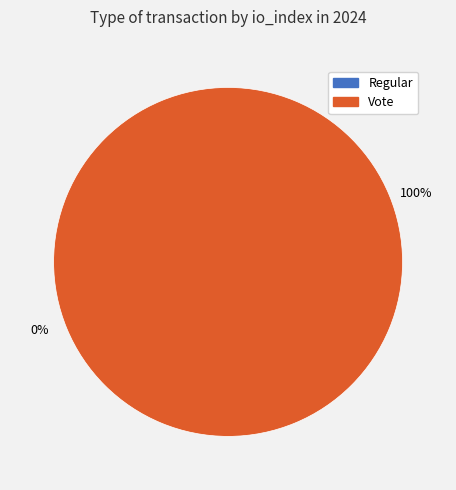

Which slice is the smallest?

Regular